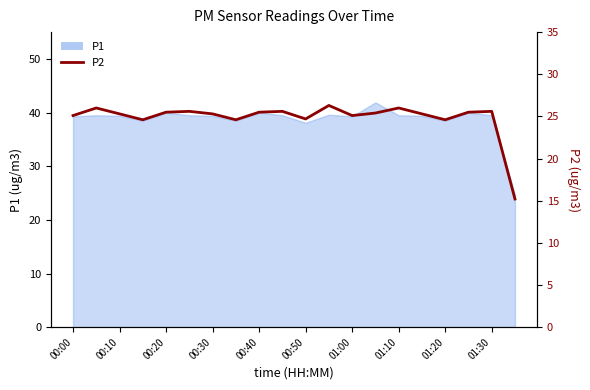

What is the difference between the second highest and minimum values?

10.8